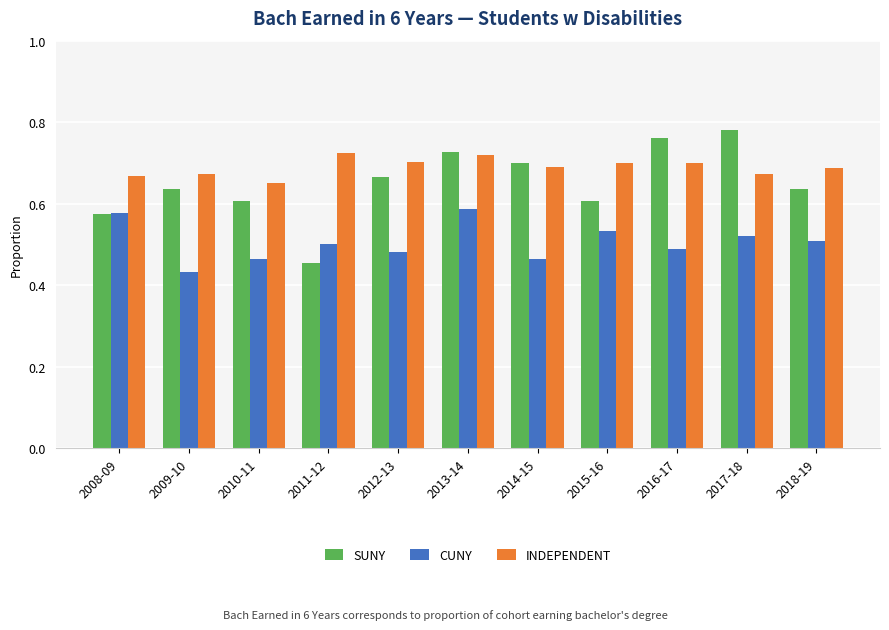

Which category has the highest value in the CUNY series?

2013-14